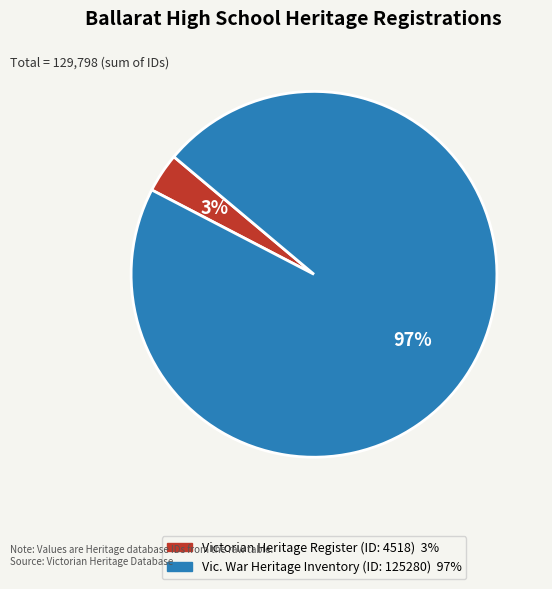

Is there a majority slice in this chart?

Yes